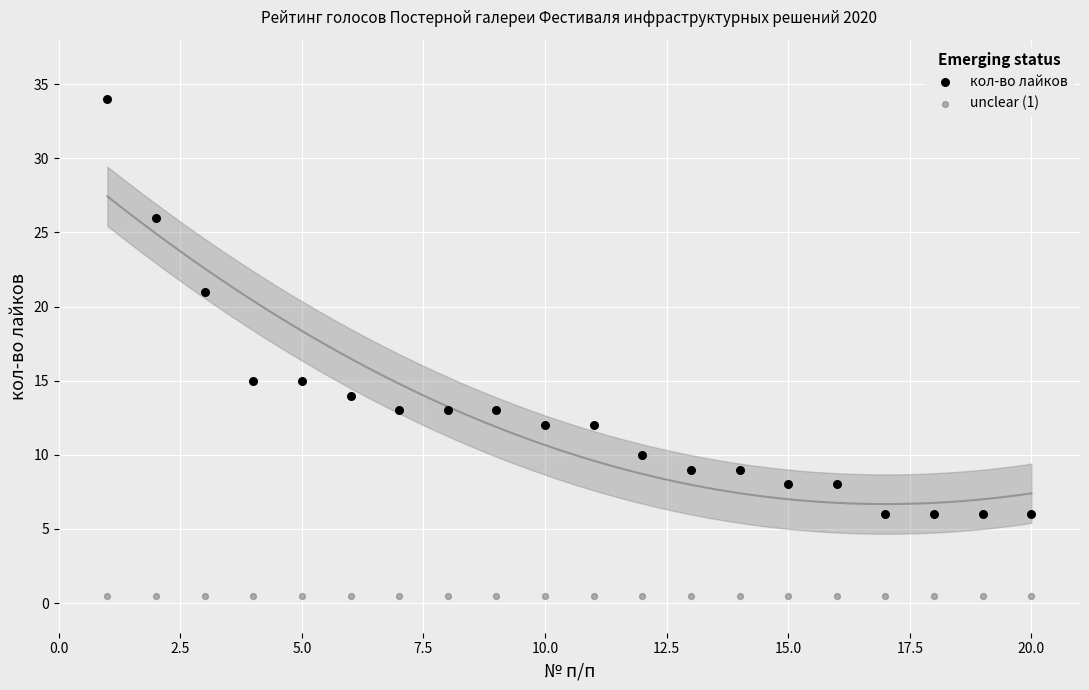

In the кол-во лайков series, what Y value is closest to 20?

21.0